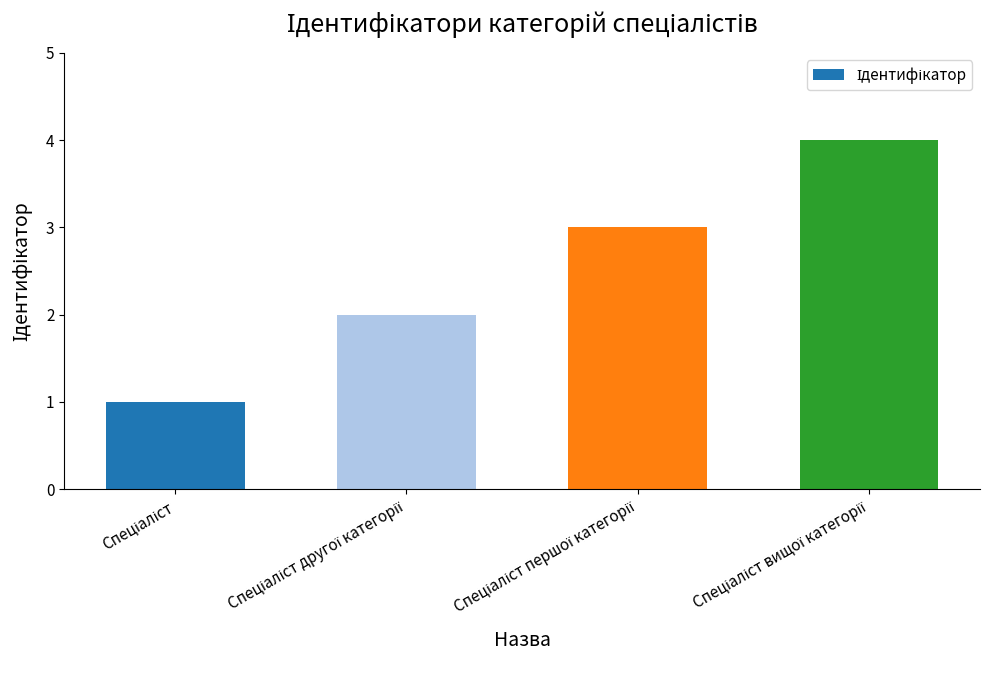

What is the value of the 2nd bar from the left?

2